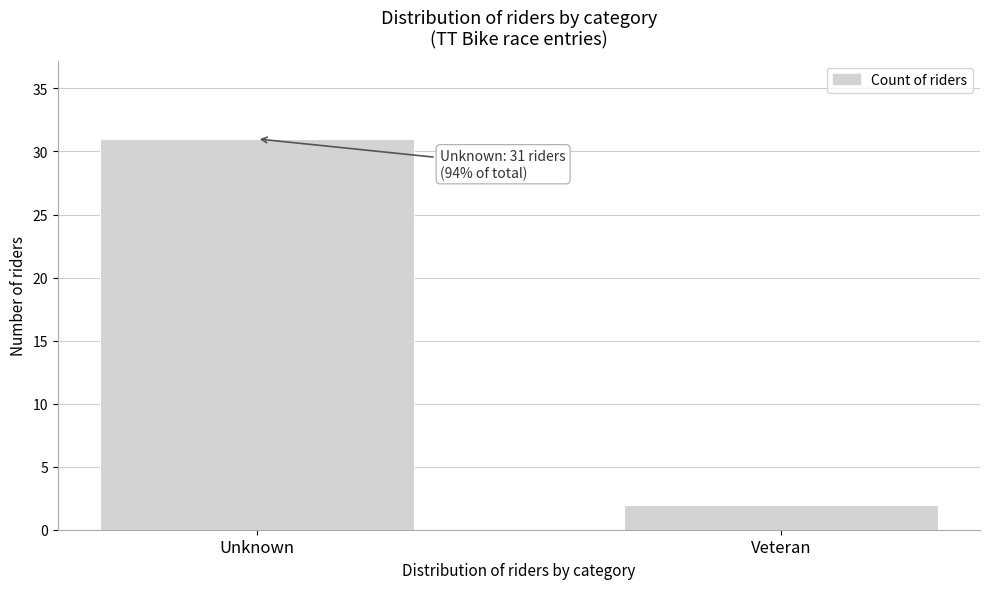

Reading left to right, what are all the values shown in this chart?

31	2